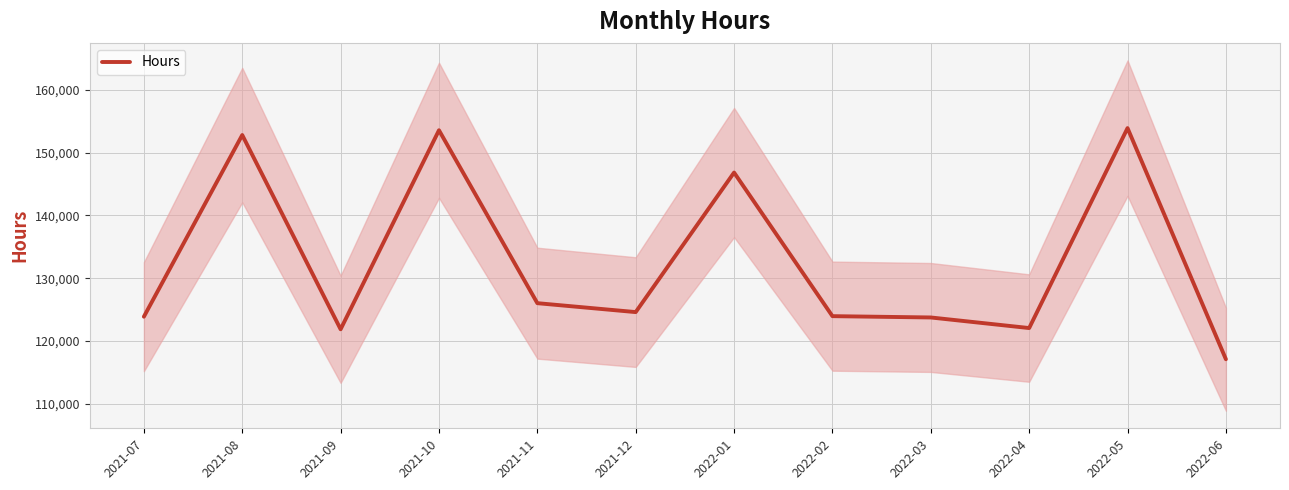

Which label corresponds to the smallest value in the chart?

2022-06